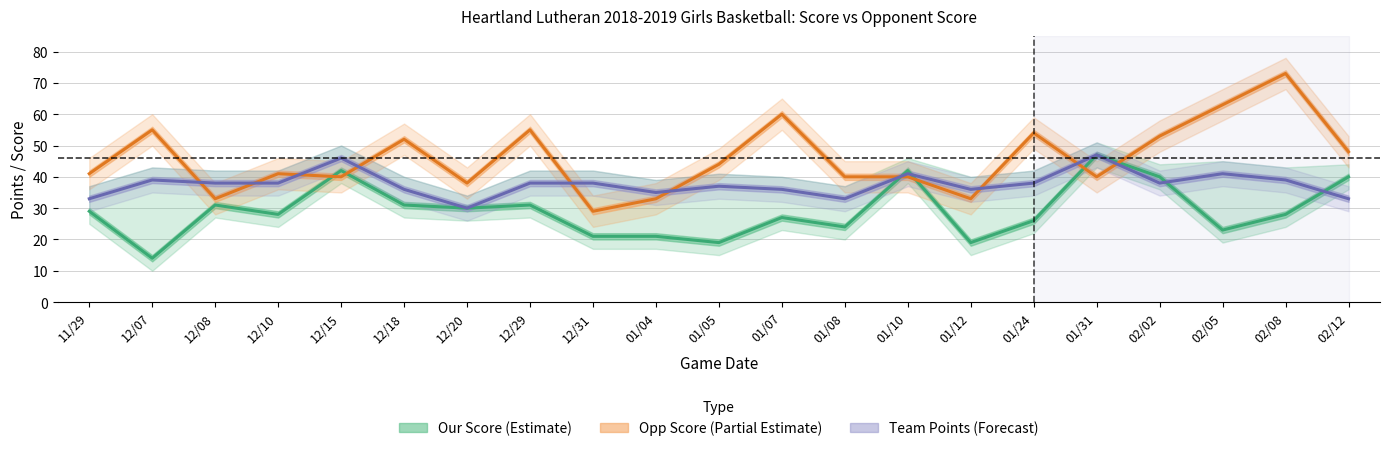

The value of Our Score (Estimate) at 02/08 is 17. True or false?

False